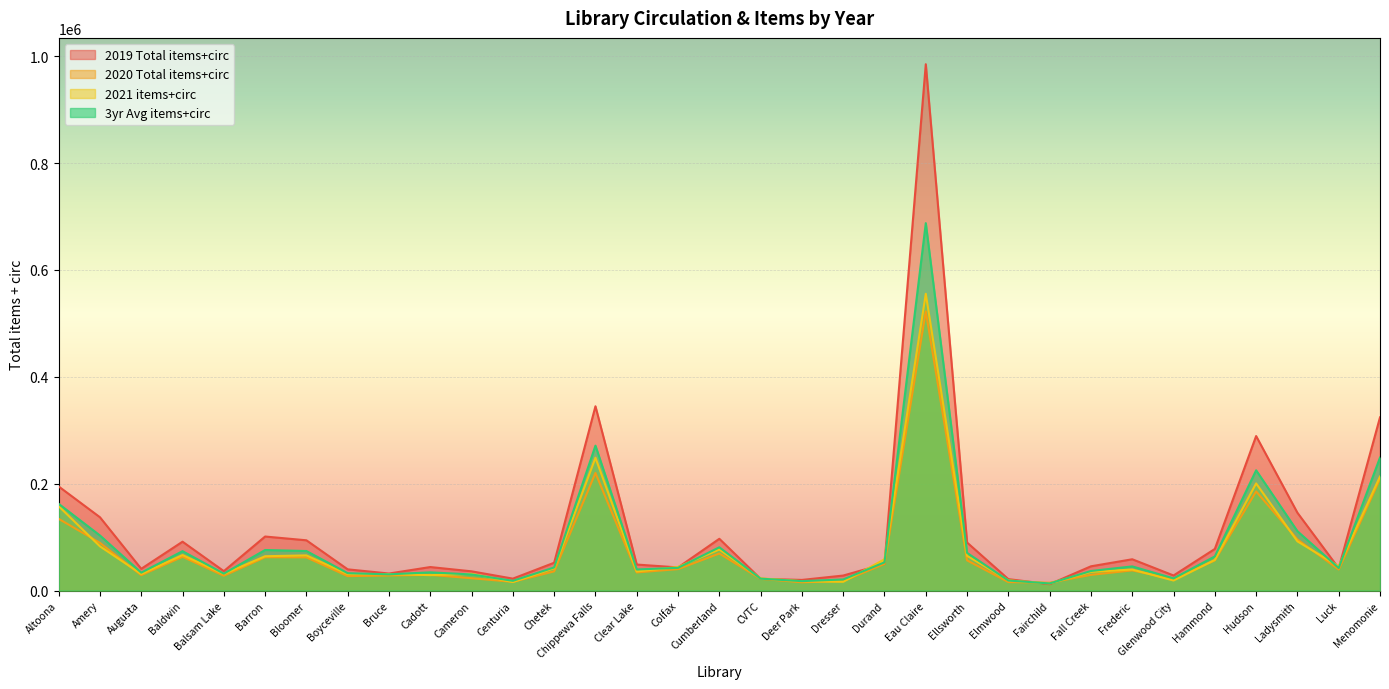

What is the label of the 30th point from the left?

Hudson